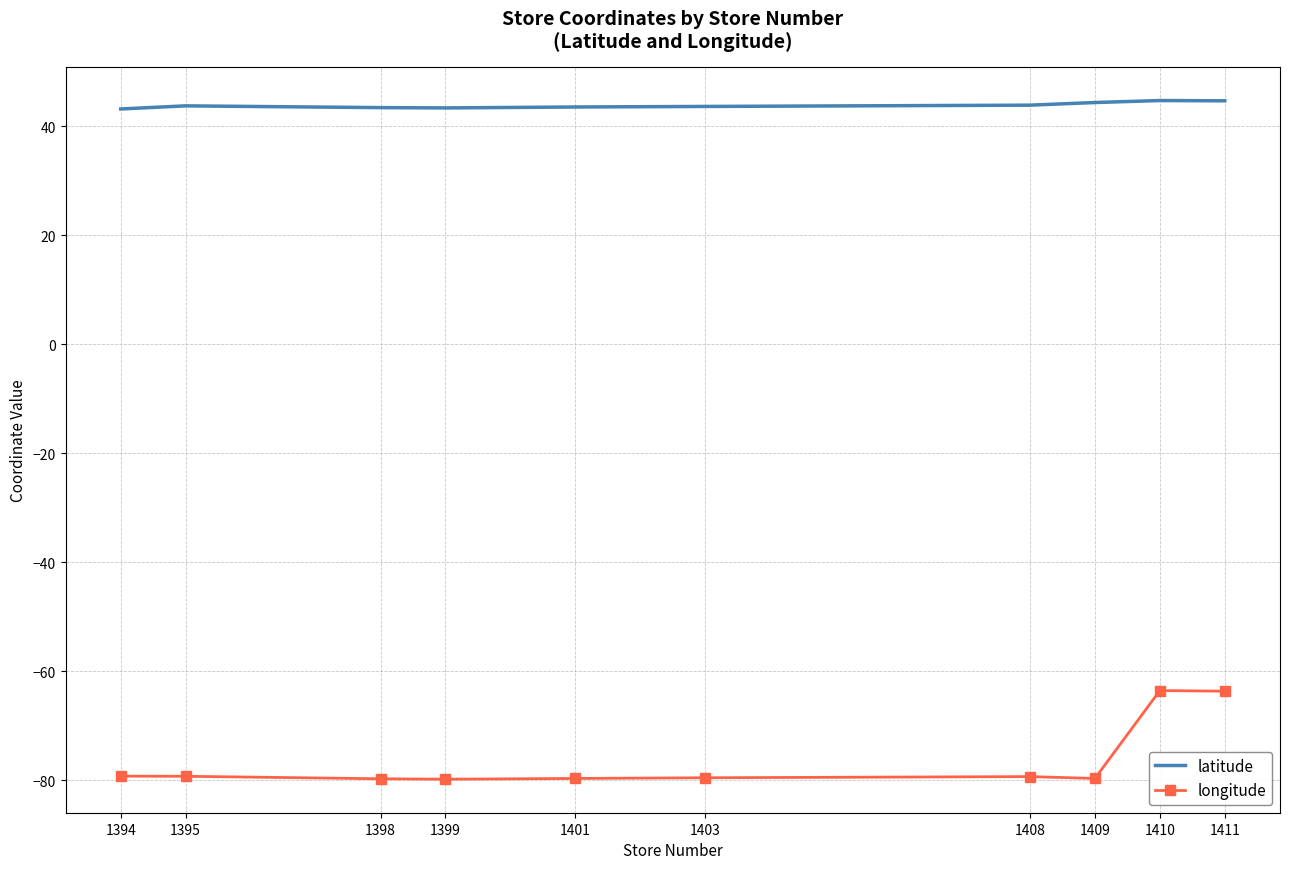

True or false: longitude and latitude intersect in this chart.

False